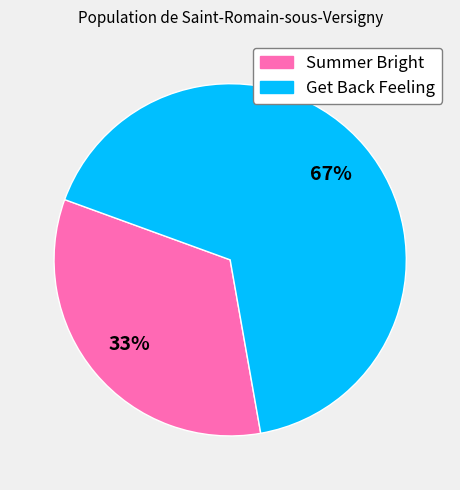

How many slices are in this pie chart?

2